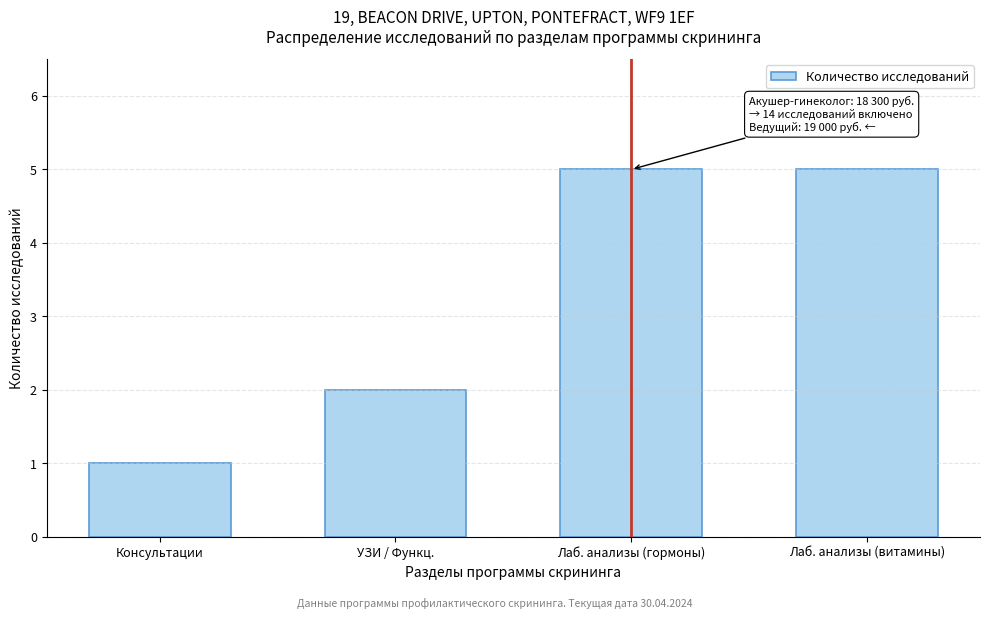

Reading left to right, list all the values displayed in this chart.

1	2	5	5